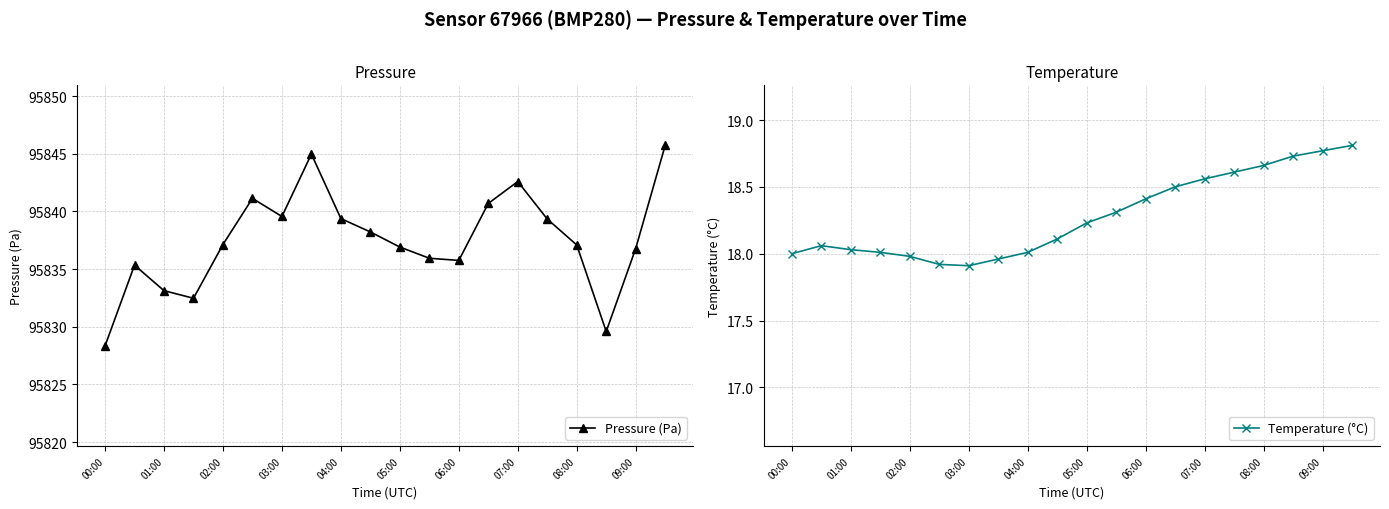

True or false: Temperature (°C) has more than 2 points higher than both neighbors.

False